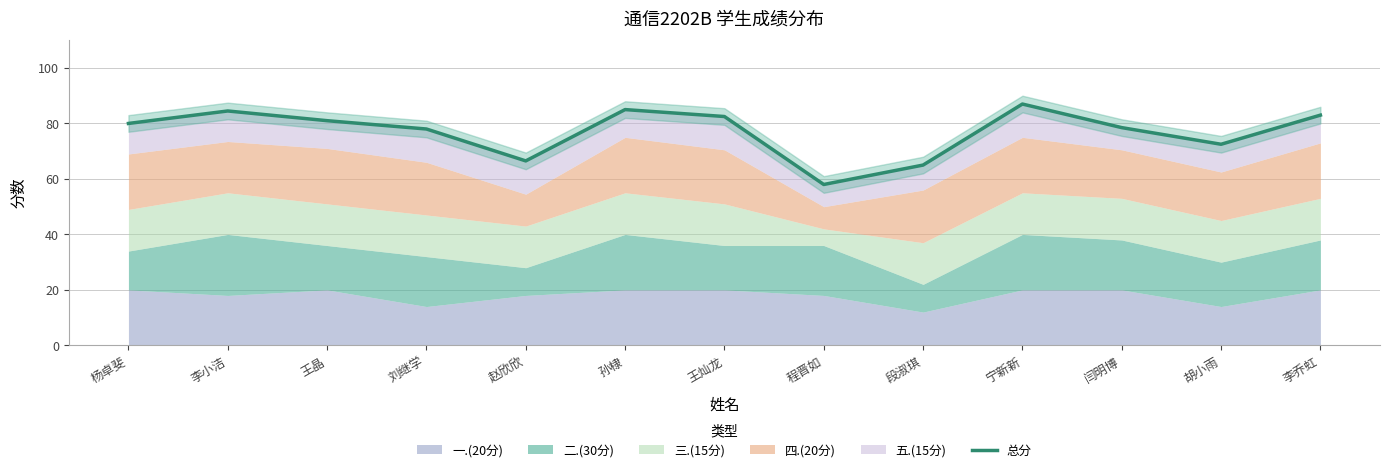

Between 王晶 and 杨卓斐, which is larger?

王晶